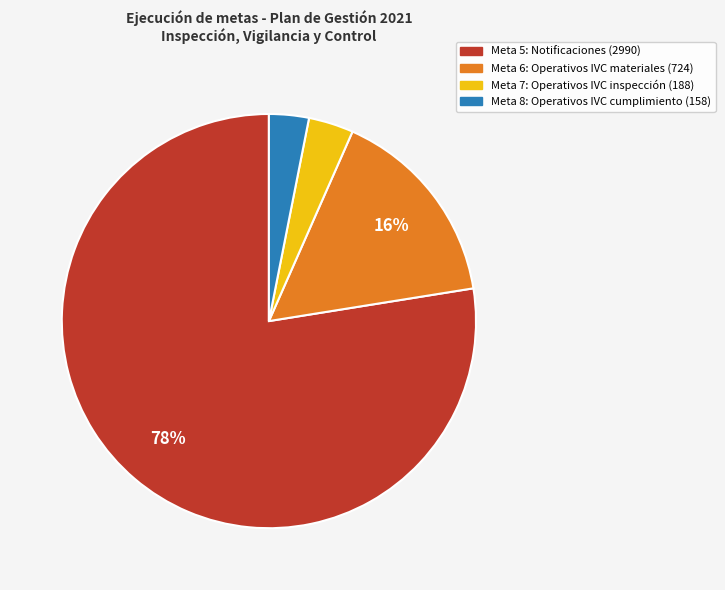

To the nearest percent, what percentage of the pie is Meta 7: Operativos IVC inspección (188)?

4%